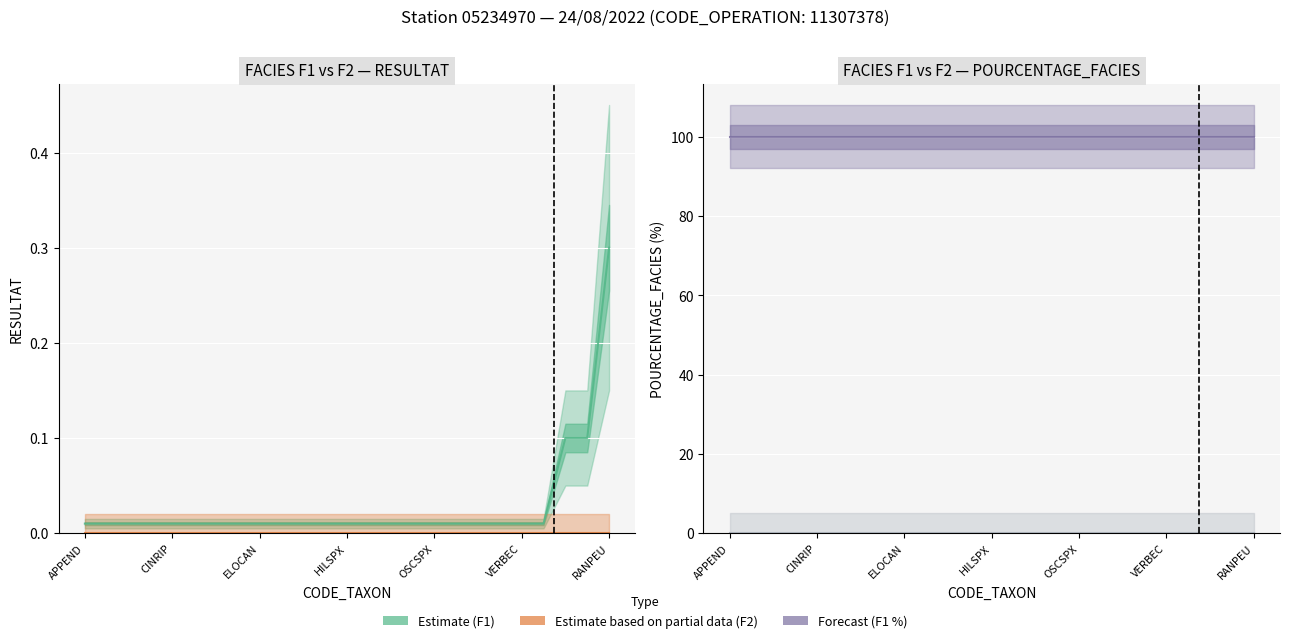

True or false: RESULTAT F1 (Estimate) and POURCENTAGE F2 (Partial Data) cross at least once.

False